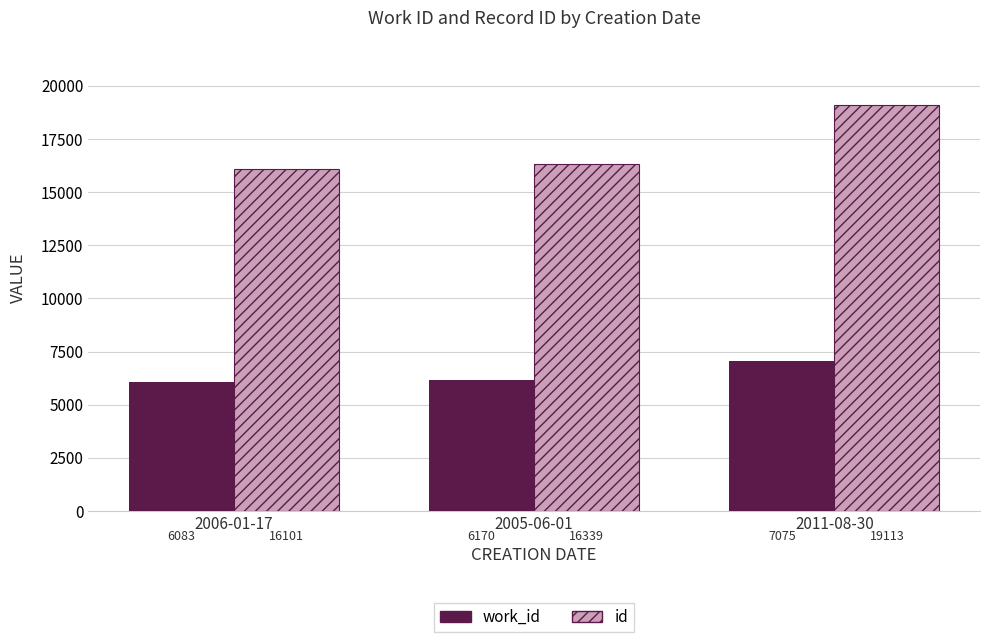

Reading right to left, list all the values displayed in this chart.

work_id: 2011-08-30=7075	2005-06-01=6170	2006-01-17=6083
id: 2011-08-30=19113	2005-06-01=16339	2006-01-17=16101